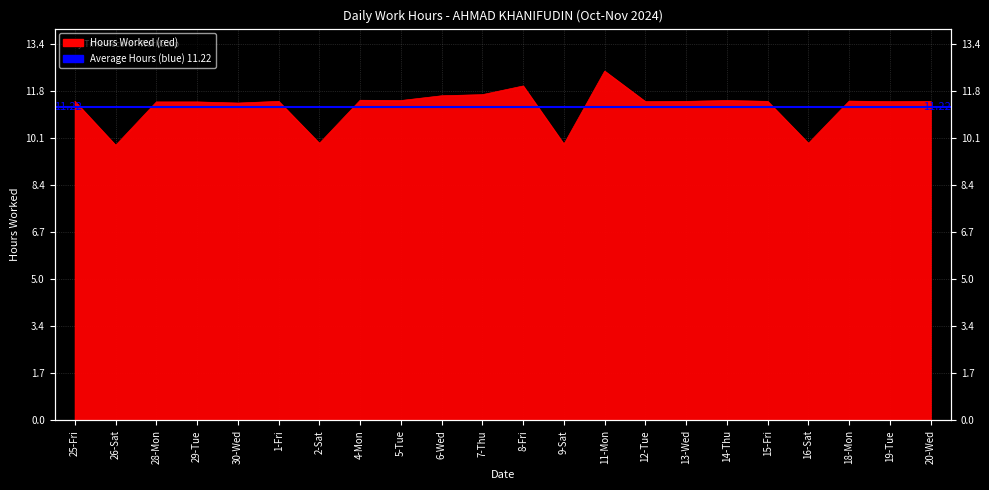

What is the maximum value shown in the chart?

12.5